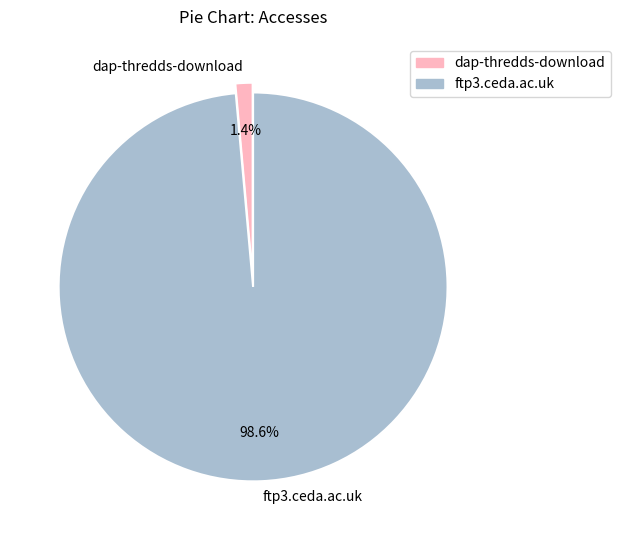

Is it true that dap-thredds-download is 10% of the pie?

False